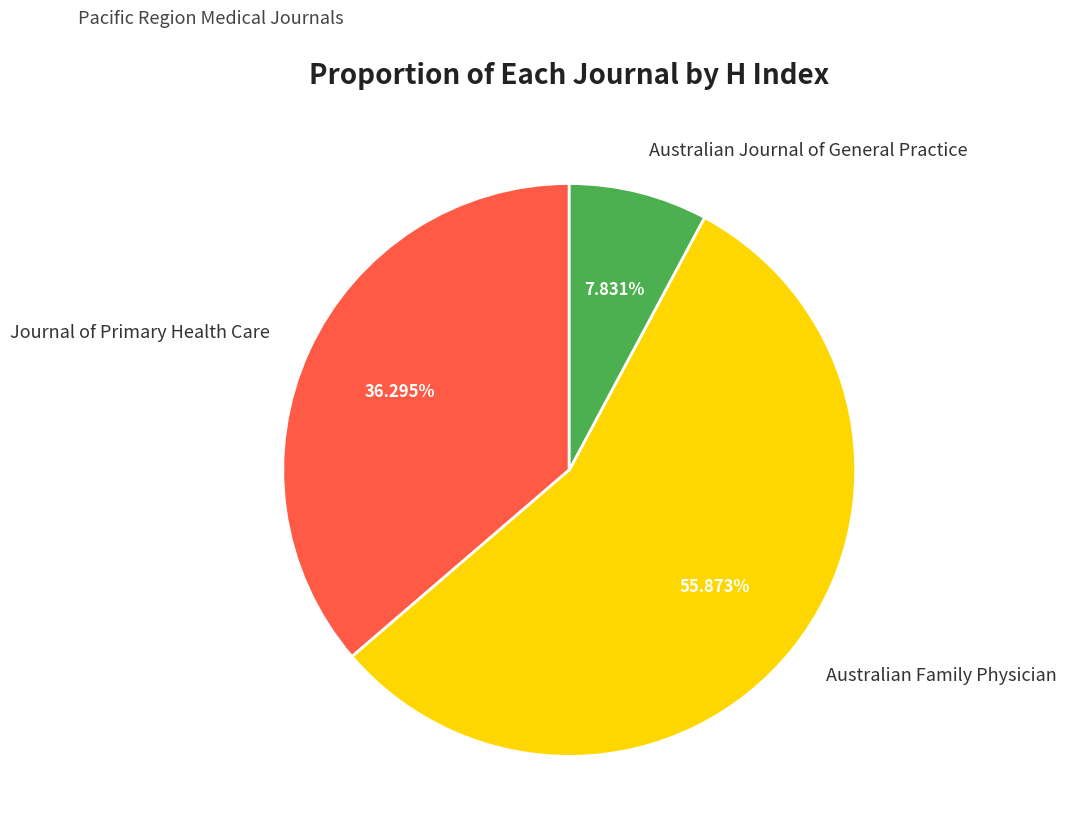

Does Australian Family Physician represent more than half of the total?

Yes